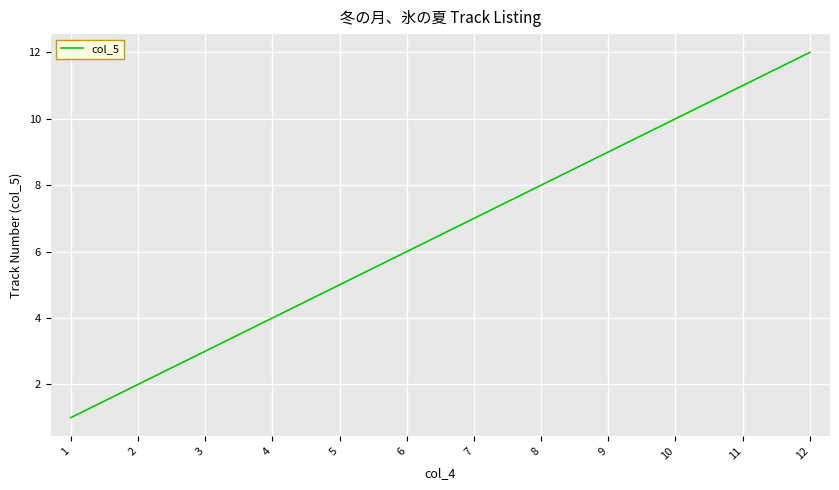

What is the ratio of the value at 2 to the value at 1?

2.0